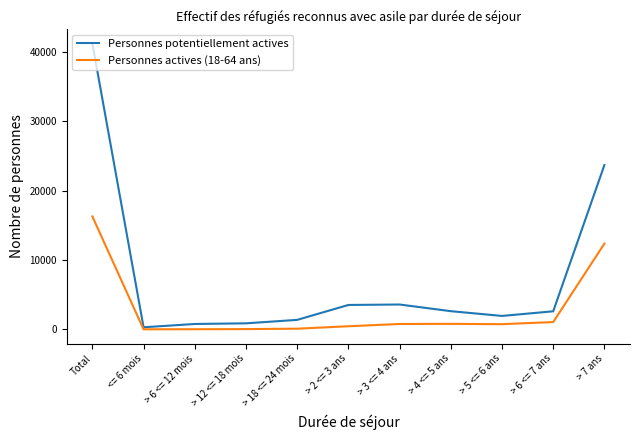

How many lines are shown in the chart?

2